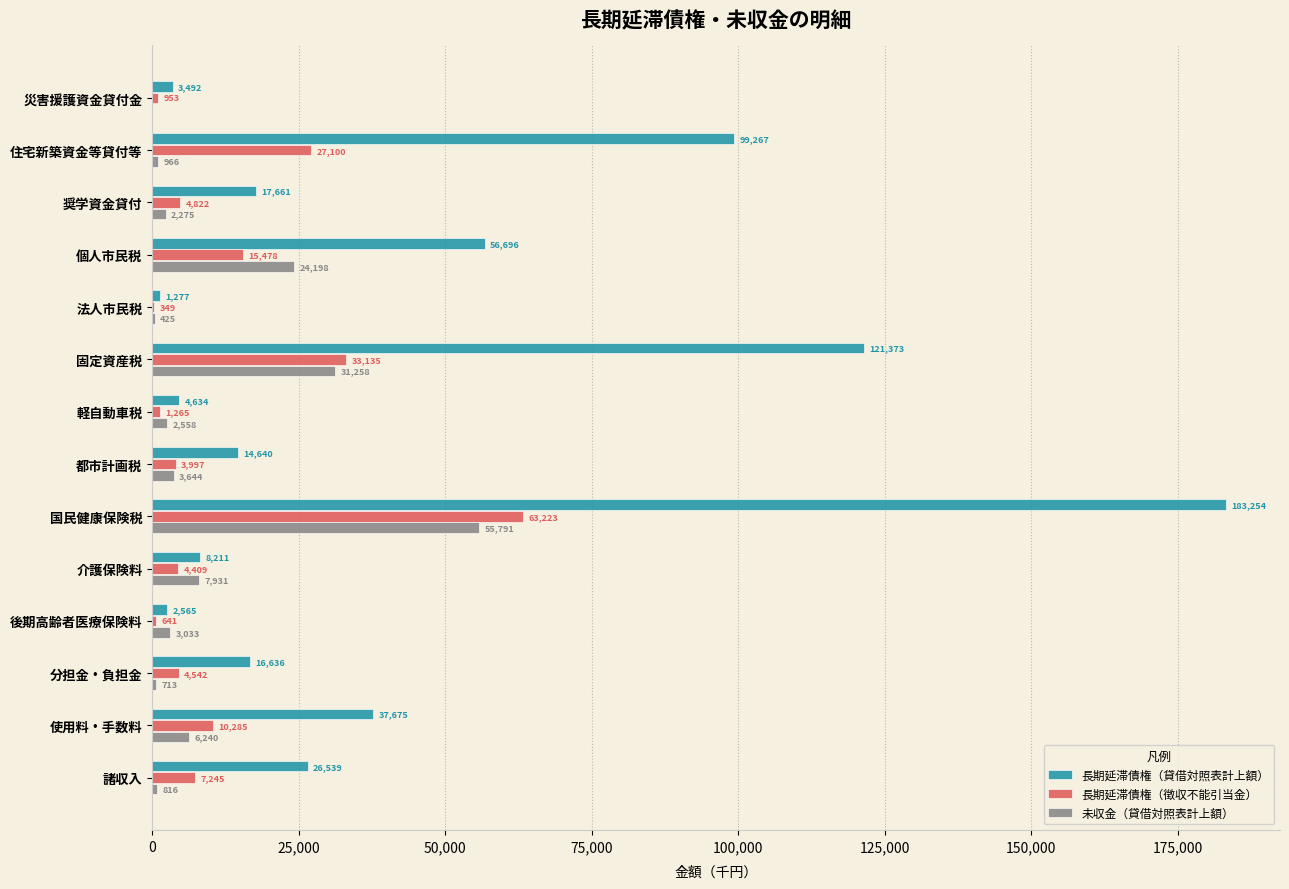

What is the sum of the 長期延滞債権（徴収不能引当金） values at 分担金・負担金 and 国民健康保険税?

67765